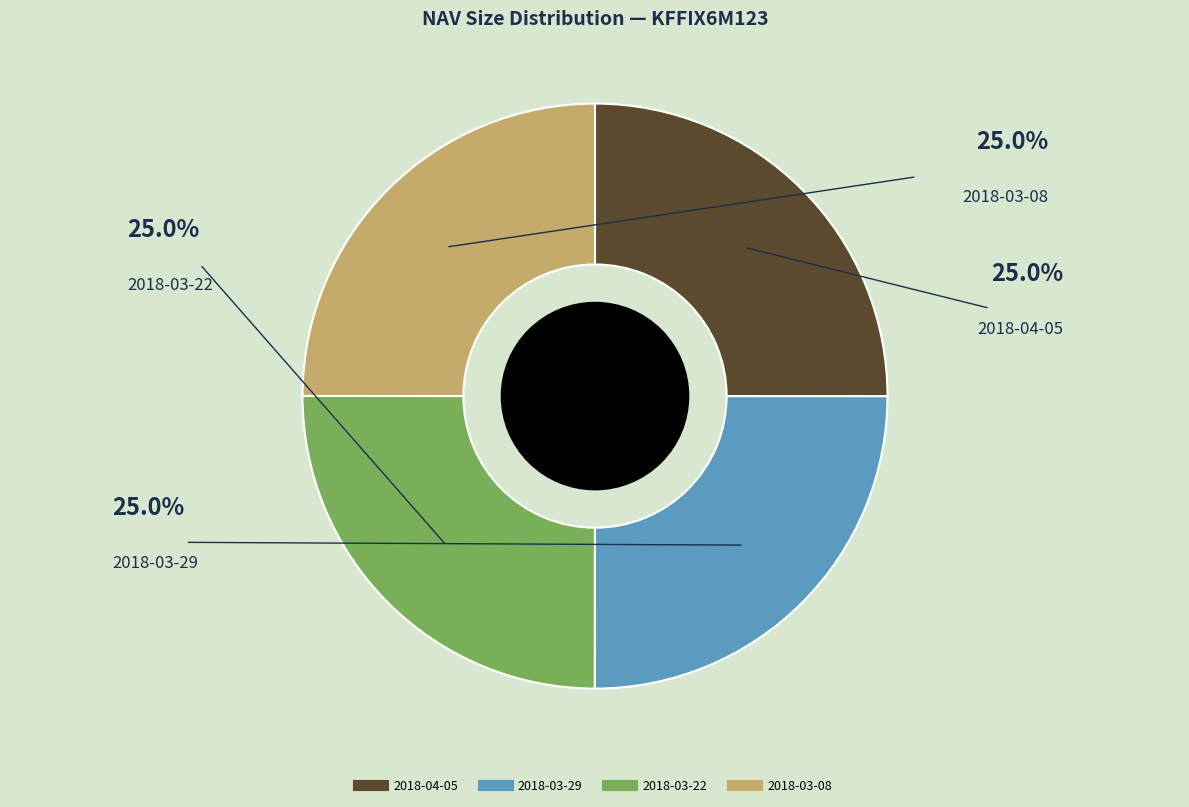

Is there any slice that represents more than half of the pie?

No